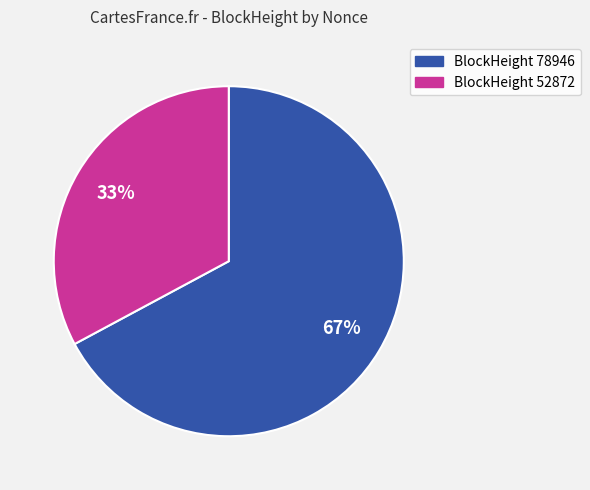

To the nearest percent, what is the difference between the largest and smallest slice percentages?

34%